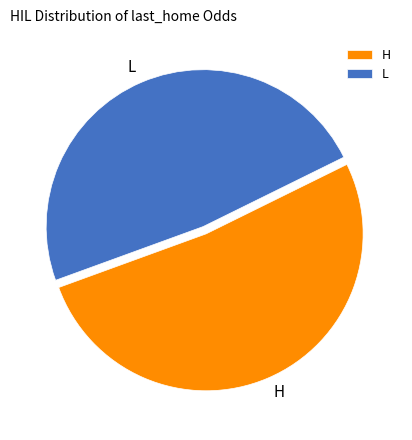

How many slices are in this pie chart?

2